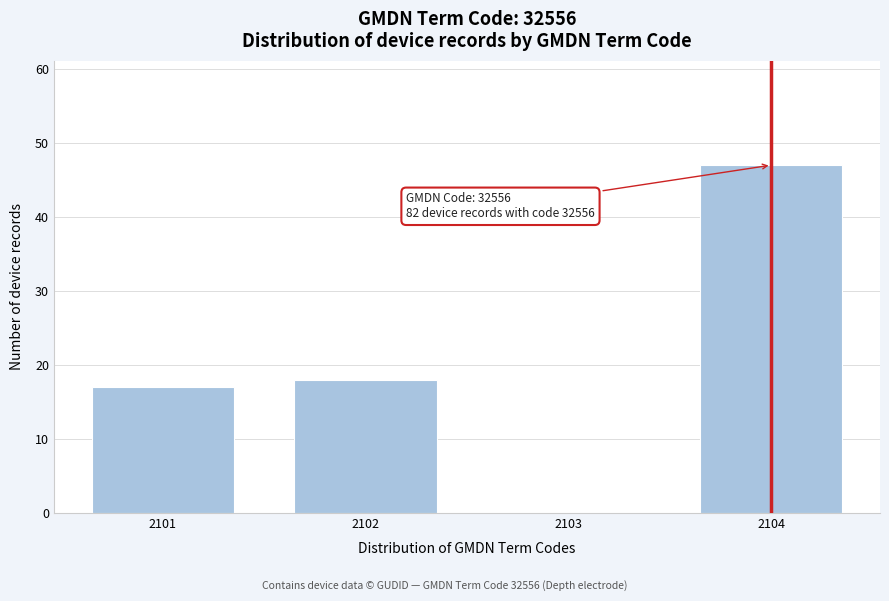

Reading left to right, transcribe all the data shown in this chart.

2101=17	2102=18	2103=0	2104=47